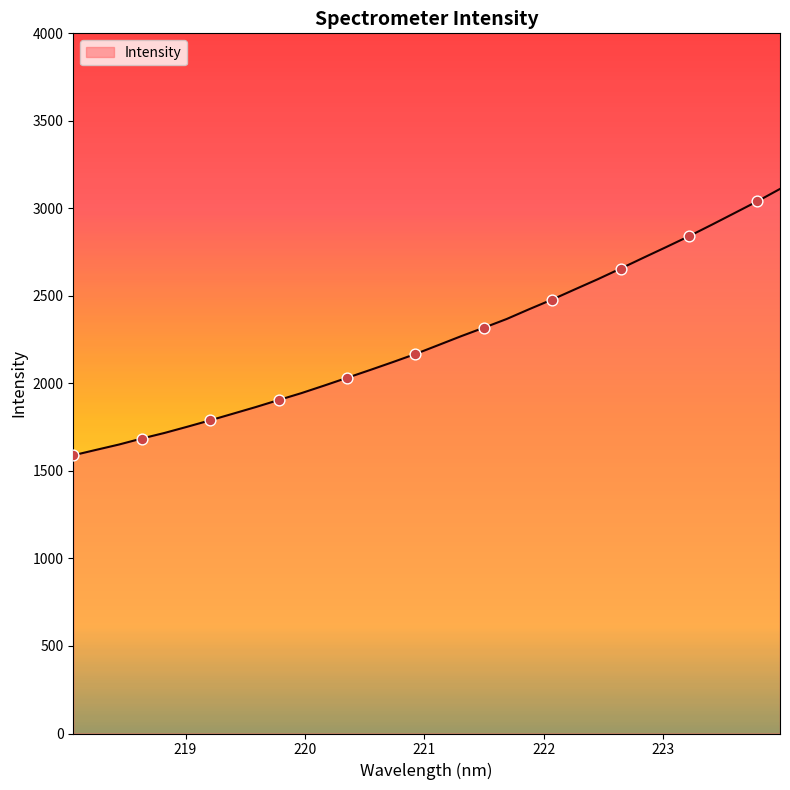

What is the minimum value shown in the chart?

1589.6